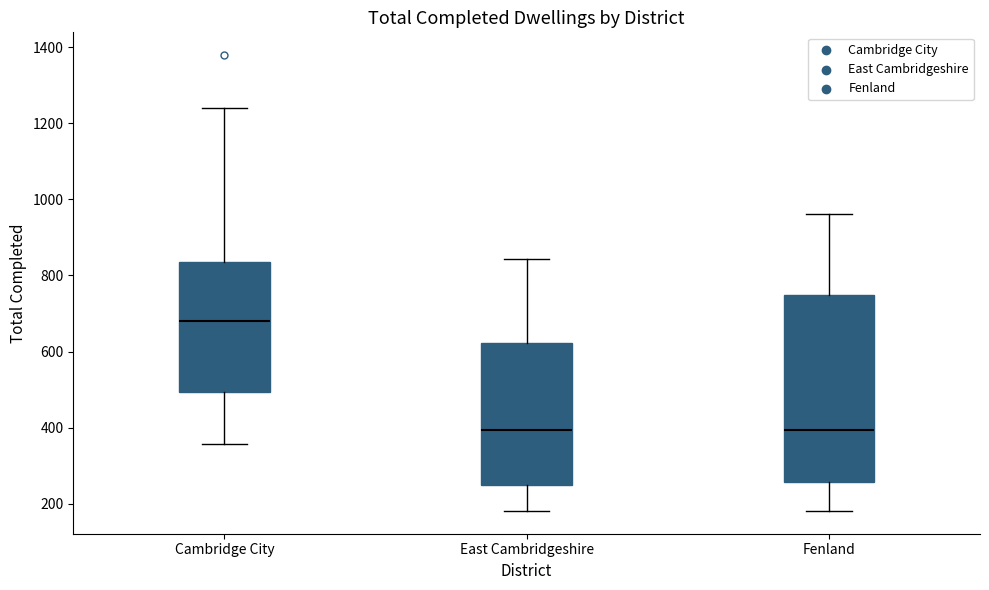

Which box is the tallest, from its lower edge to its upper edge?

Fenland